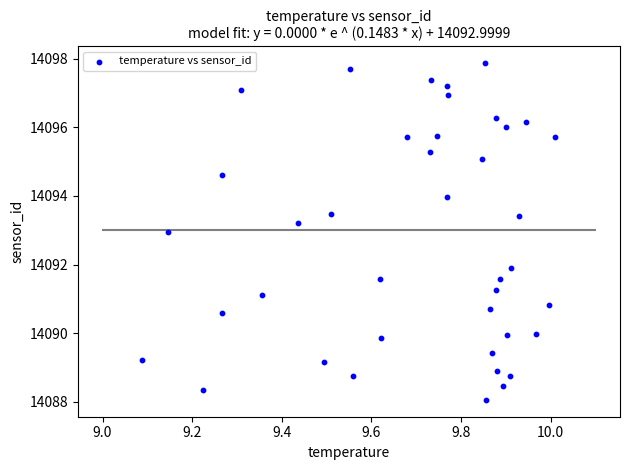

What Y value in the scatter plot is closest to 14092?

14091.9